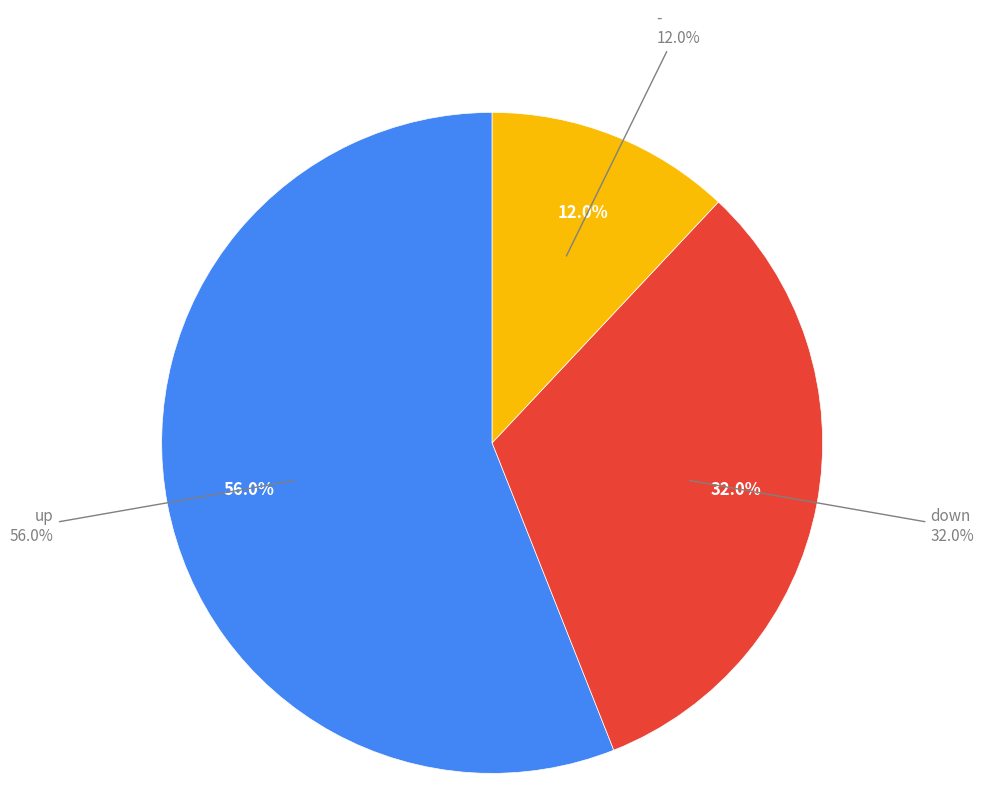

How much of the chart is everything except down?

68.0%